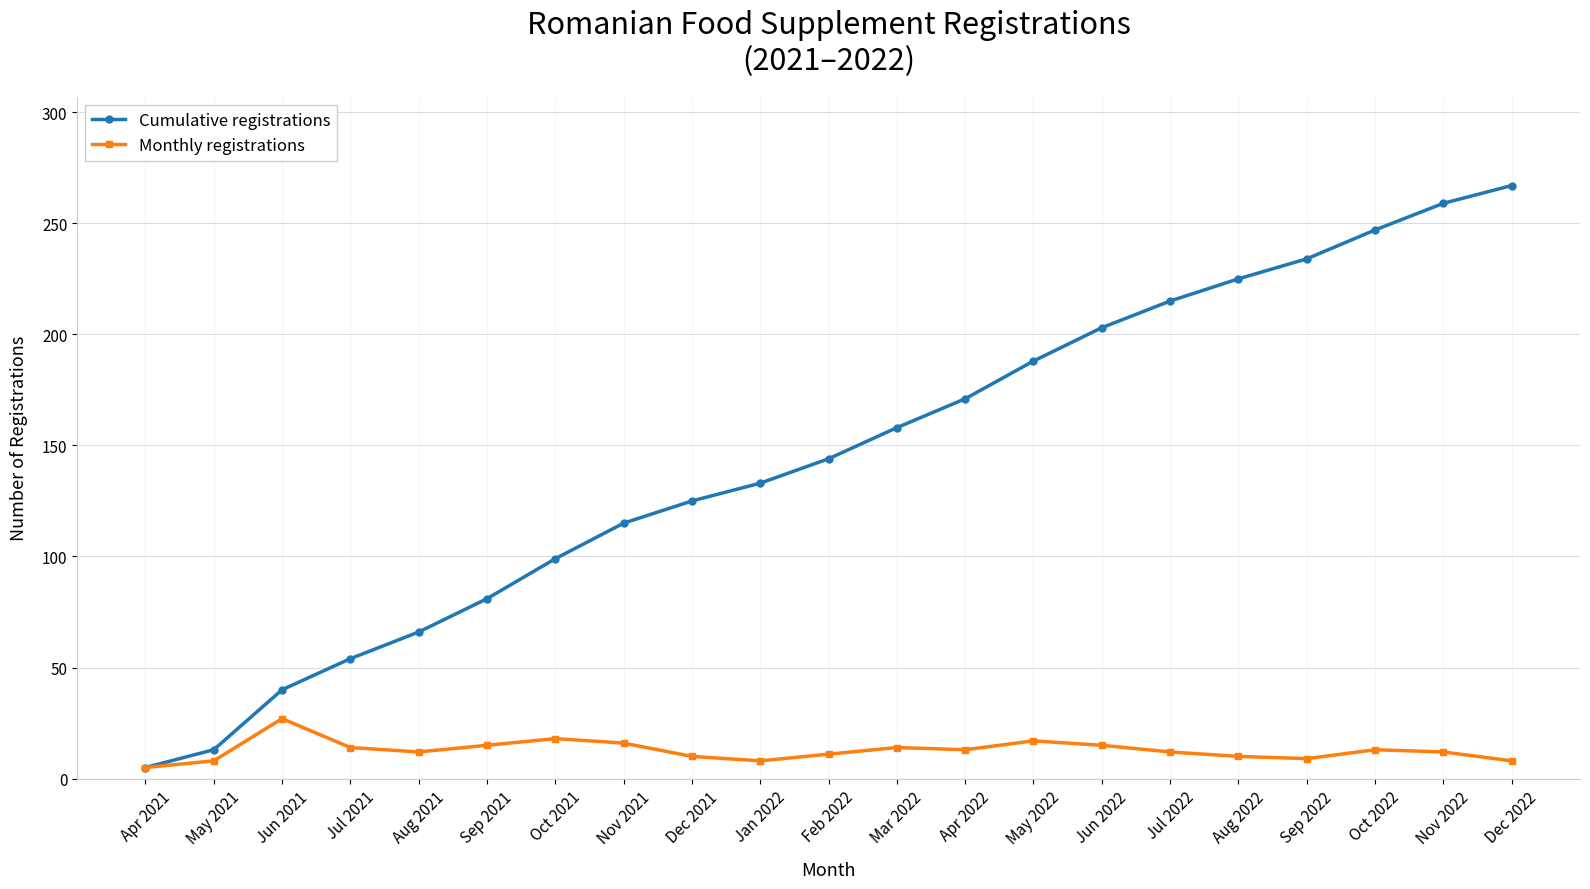

Is it true that Cumulative registrations equals 275 at Mar 2022?

False